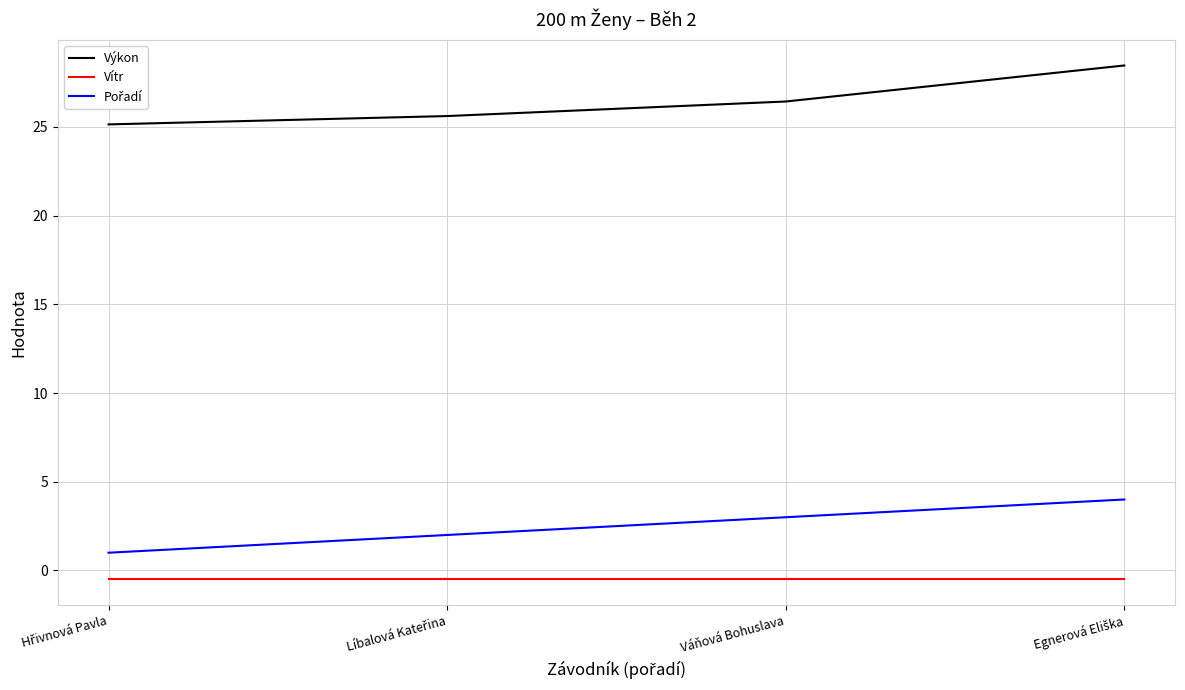

True or false: Výkon and Vítr intersect in this chart.

False